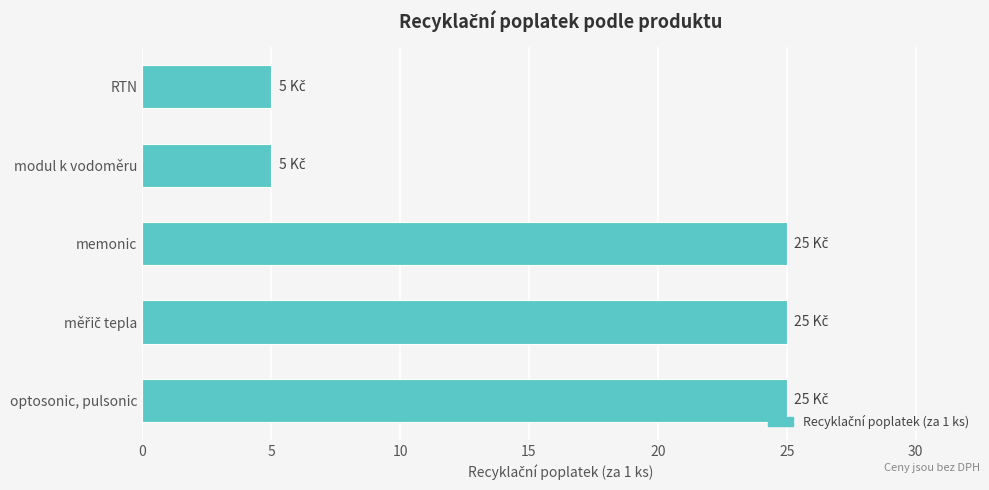

What is the maximum value shown in the chart?

25